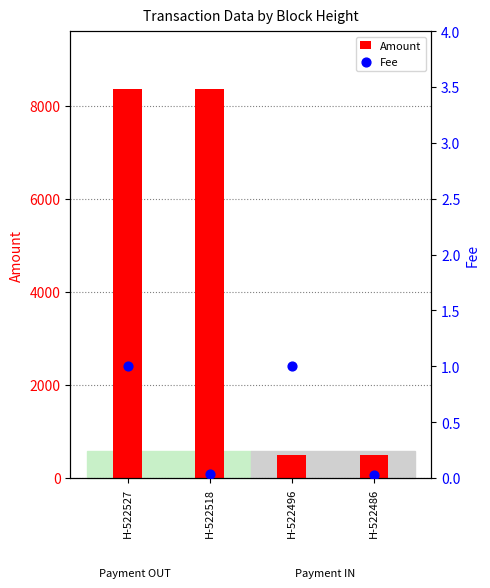

What is the total value across all series at H-522518?

8352.0